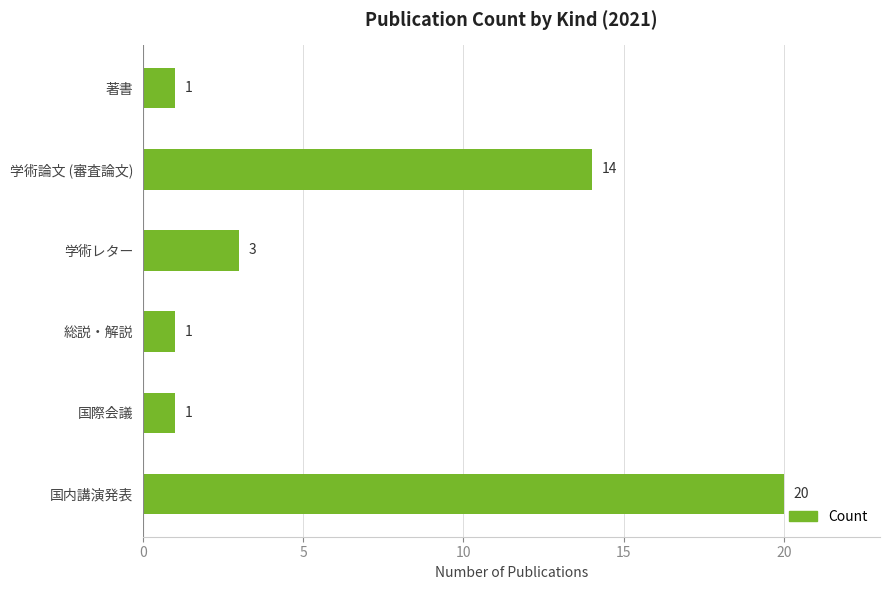

What is the difference between the maximum and second lowest values?

19